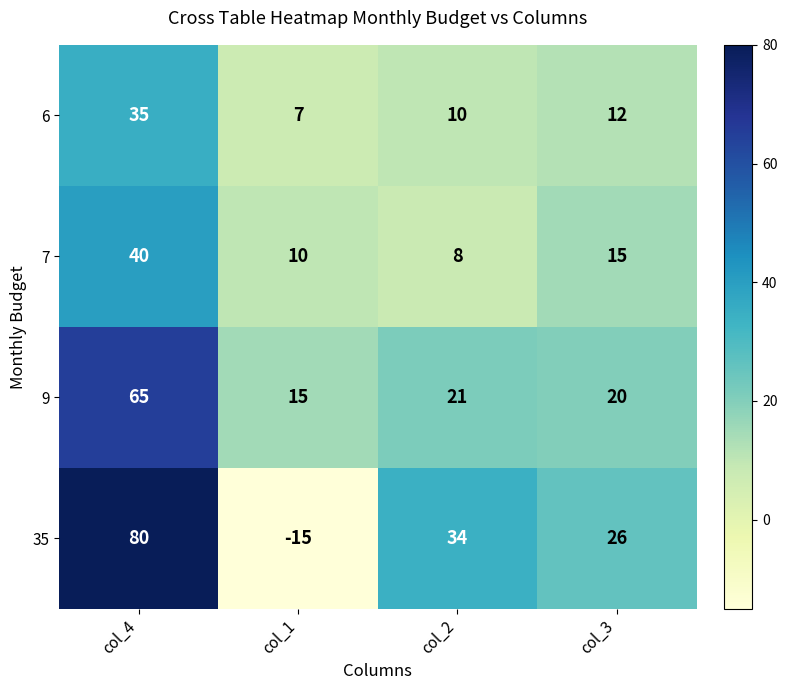

What is the spread (max minus min) of values at col_2?

26